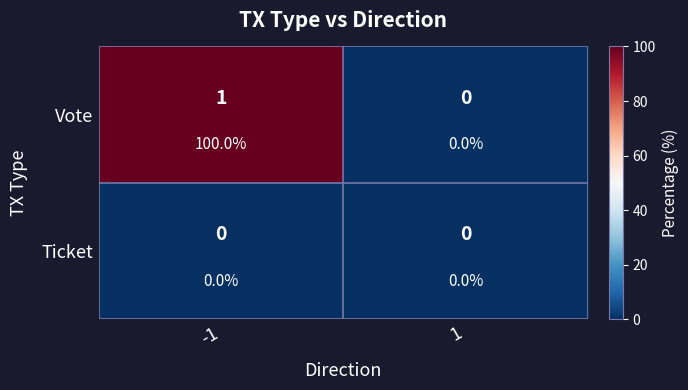

Is the value of Ticket at -1 greater than the value of Vote at -1?

No